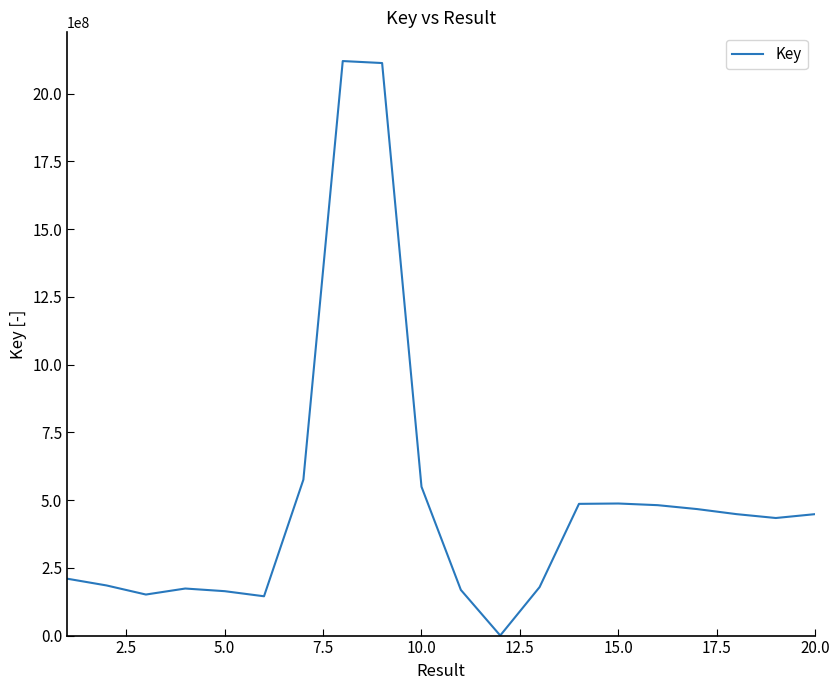

What is the difference between the maximum and minimum values?

2120142264